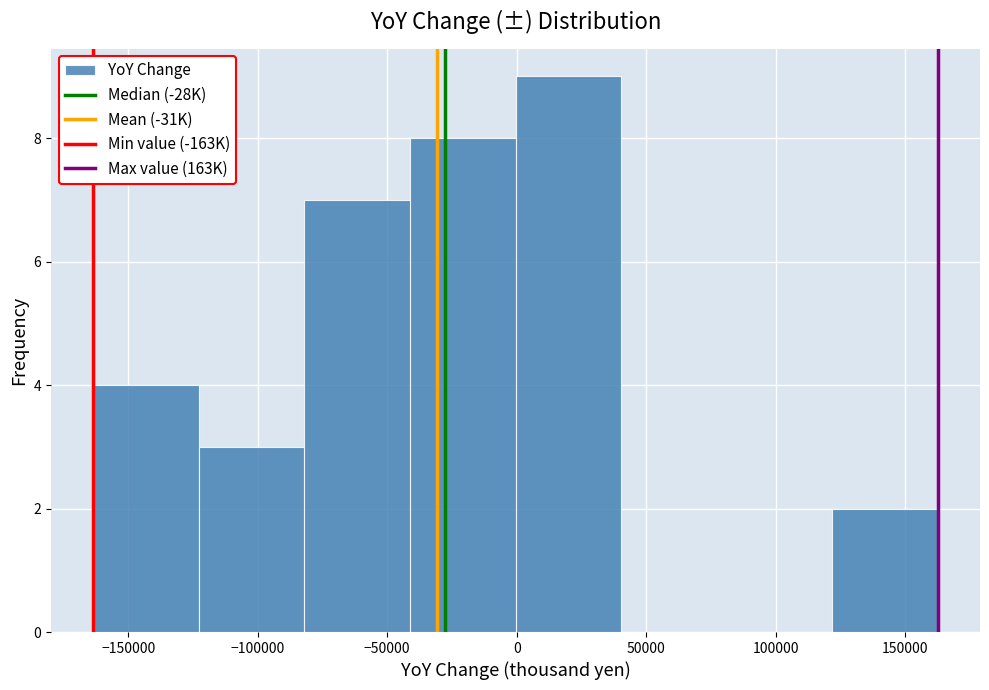

Reading left to right, list every bar in this chart as the range it spans on the x-axis followed by its height. Neither the bar edges nor the heights are printed on the chart, so give them approximately, as read against the axes.

-165000 to -125000: 4
-125000 to -80000: 3
-80000 to -40000: 7
-40000 to 0: 8
0 to 40000: 9
40000 to 80000: 0
80000 to 120000: 0
120000 to 165000: 2